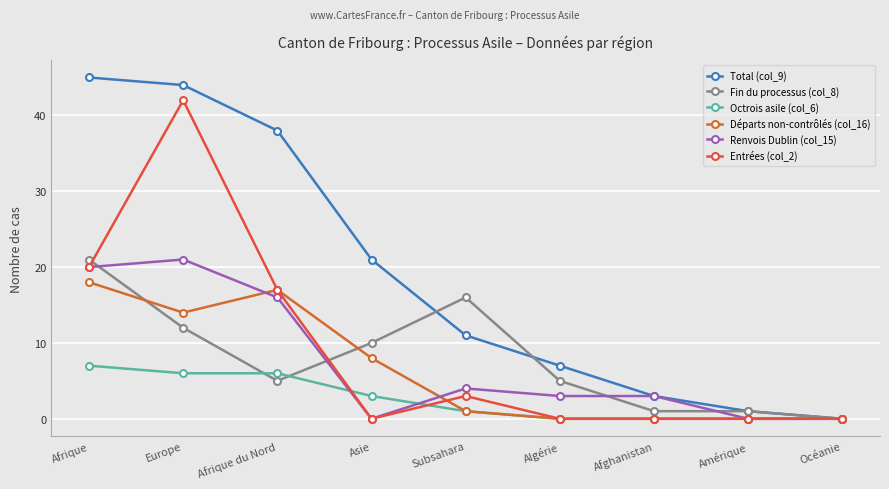

After their last crossing, which series has the higher values: Départs non-contrôlés (col_16) or Fin du processus (col_8)?

Fin du processus (col_8)